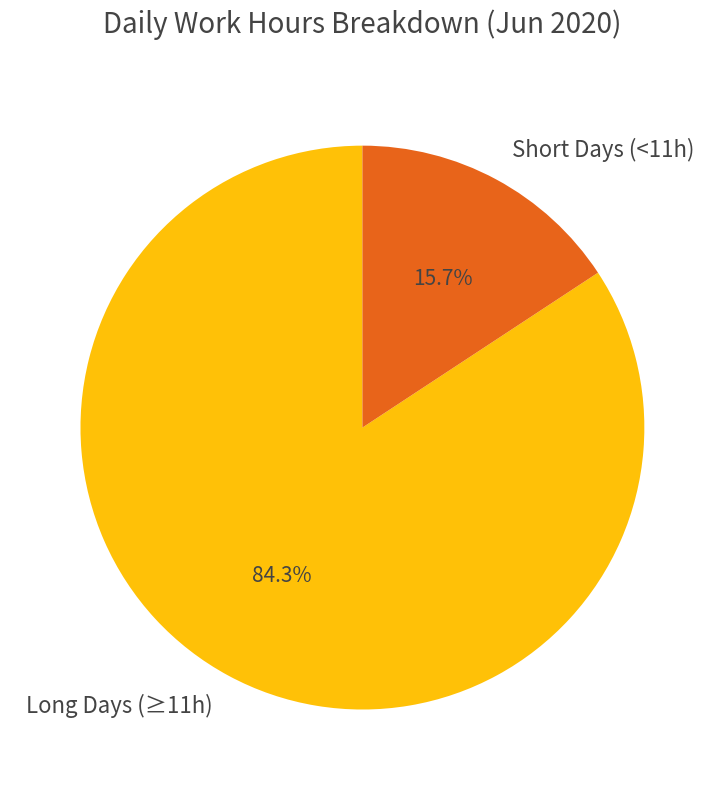

Rank the categories by value from lowest to highest.

Short Days (<11h), Long Days (≥11h)